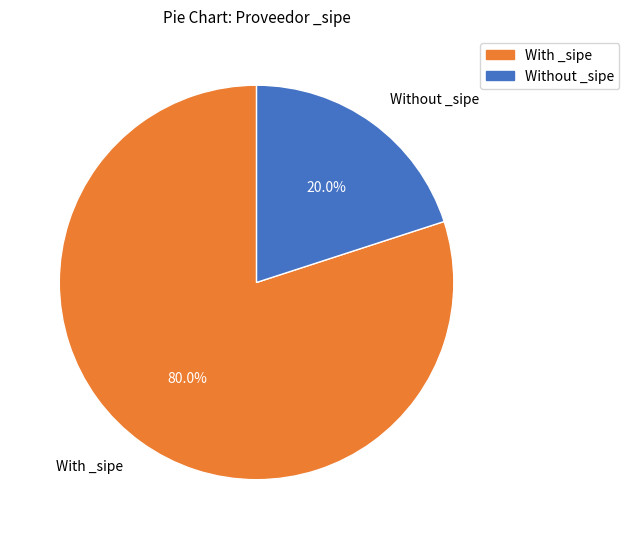

Which slice is the largest?

With _sipe